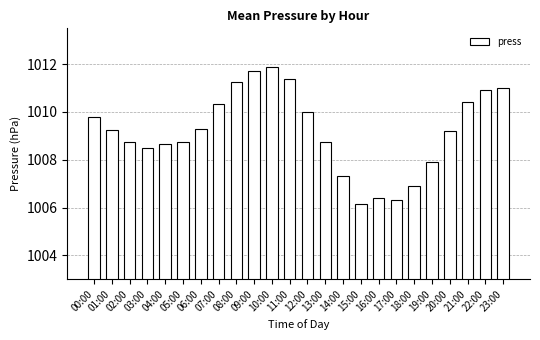

What is the label of the 6th bar from the right?

18:00